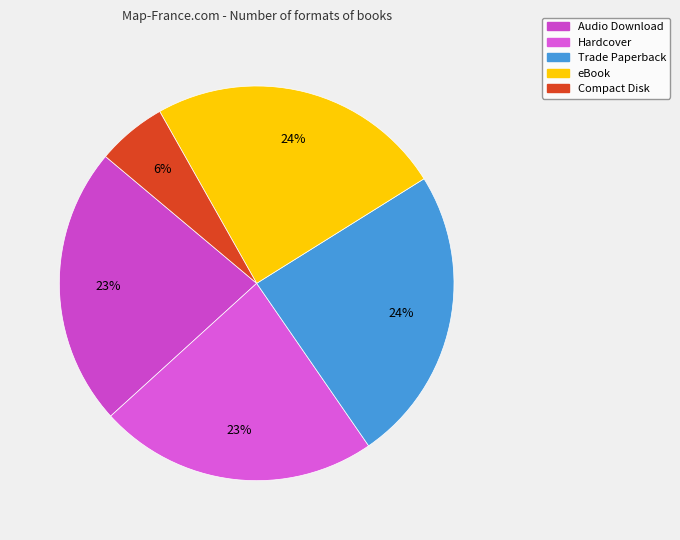

The Hardcover slice represents 30% of the pie. True or false?

False